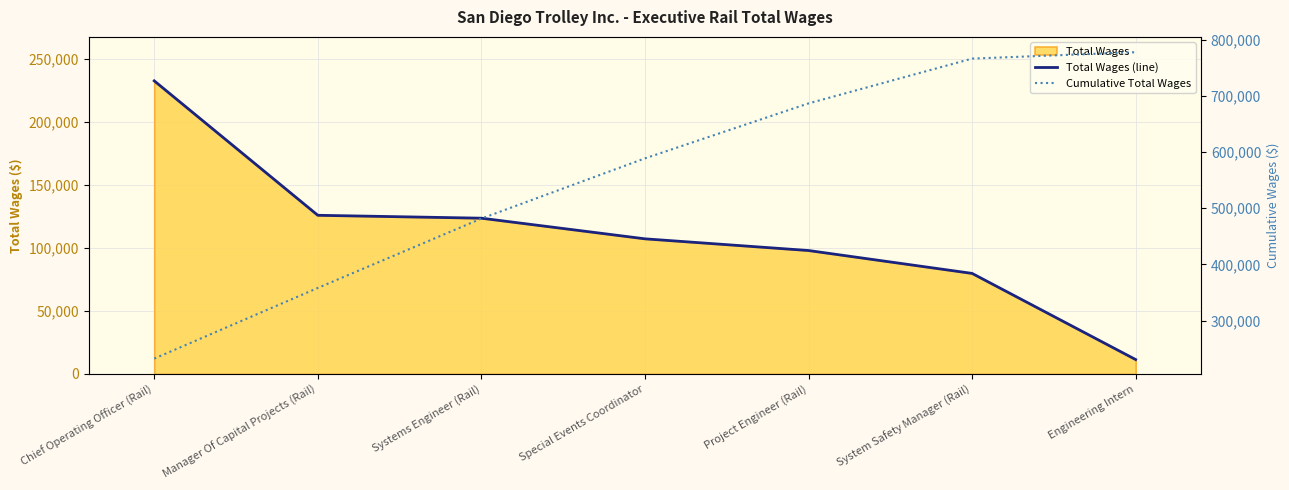

Does the chart display data point markers on the line(s)?

No